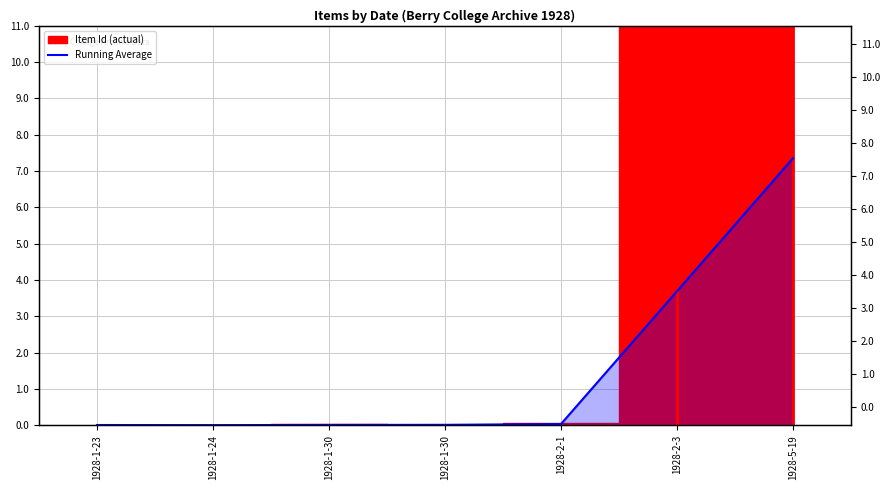

What is the sum of all values?

11.1